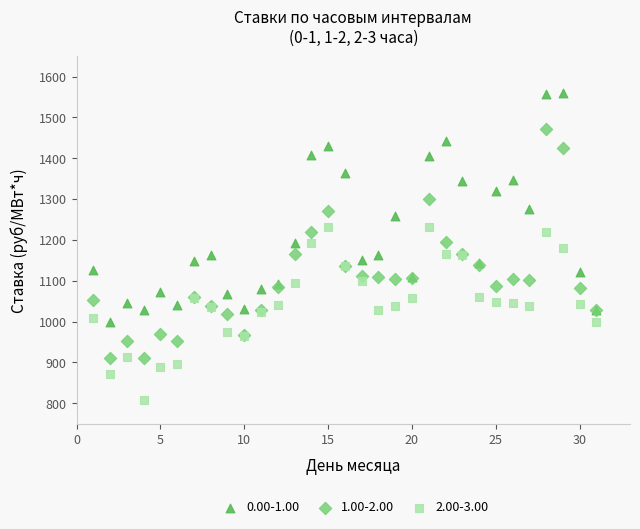

Which series contains the highest Y value?

0.00-1.00